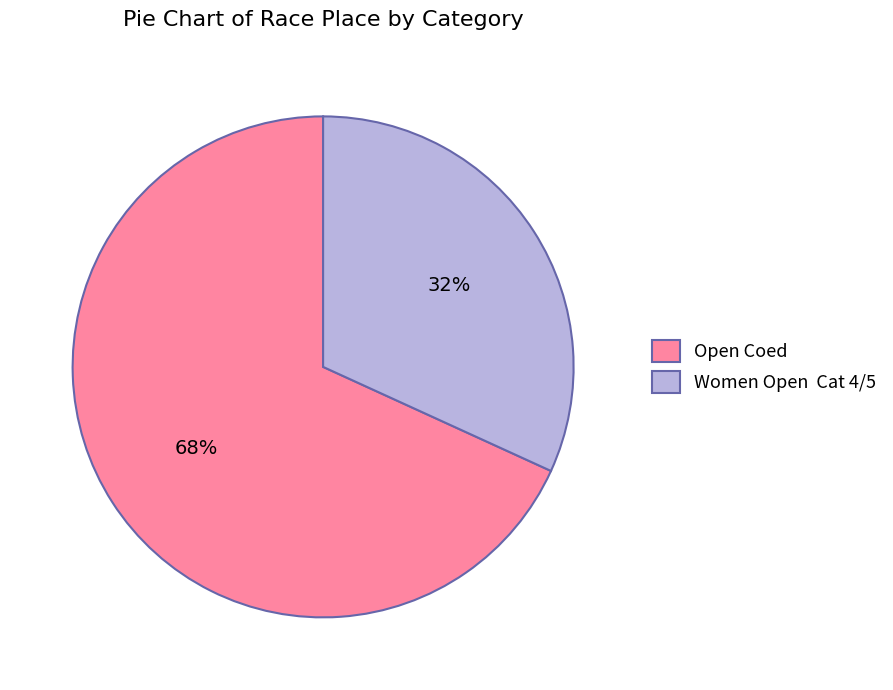

Rank the categories by value from highest to lowest.

Open Coed, Women Open Cat 4/5